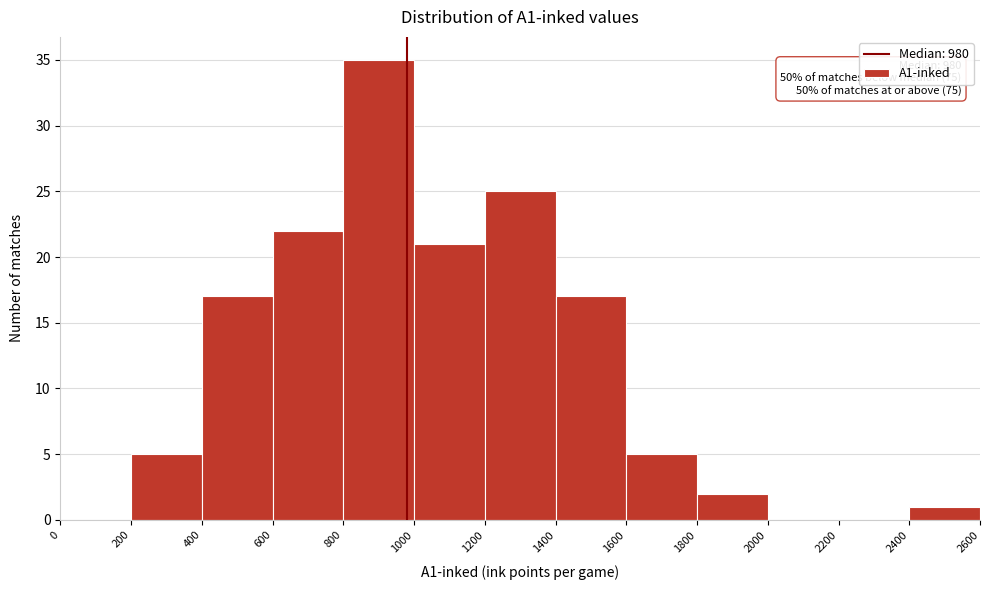

Which range on the x-axis has the tallest bar?

800 to 1000